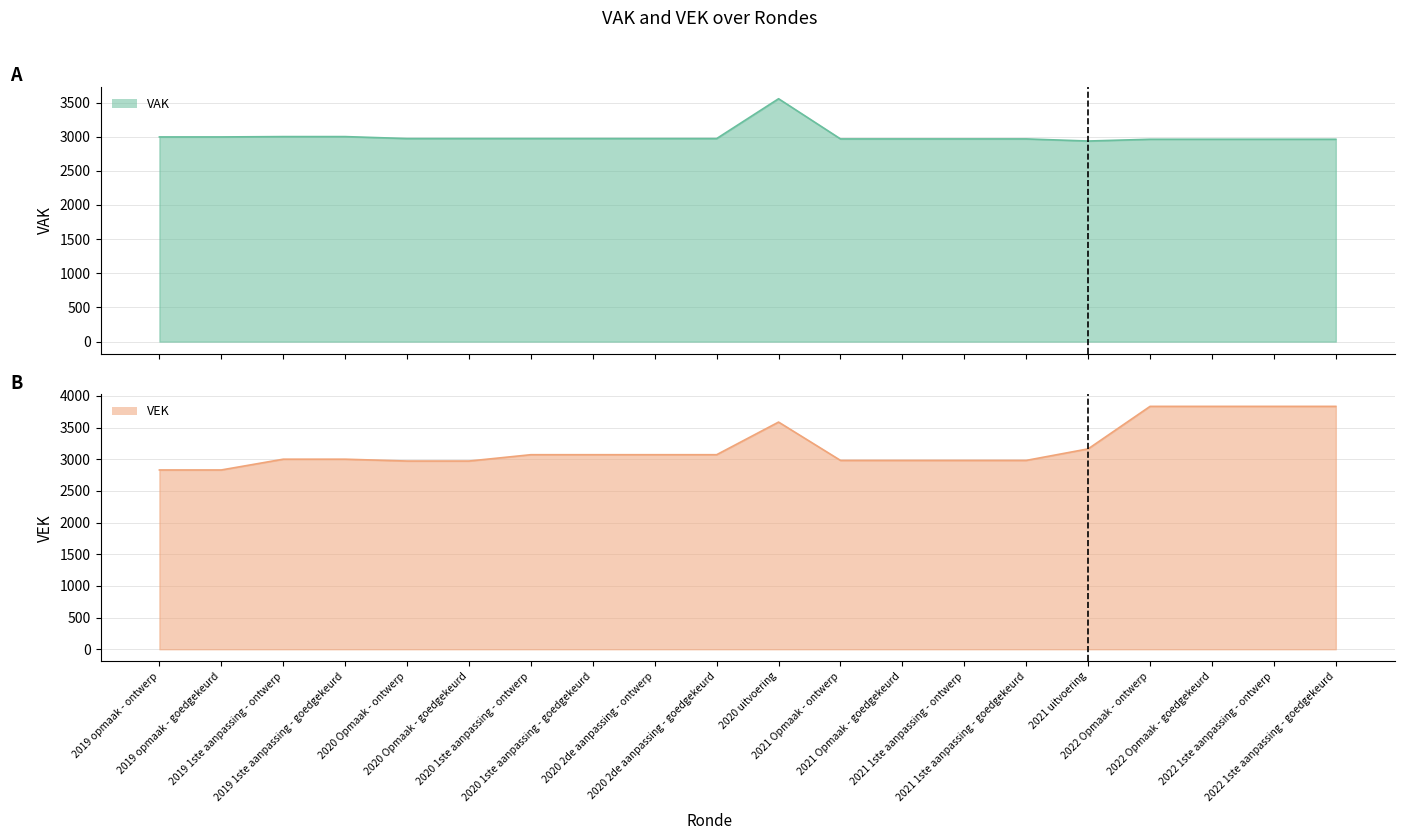

The value of VAK at 2021 uitvoering is 2936. True or false?

True